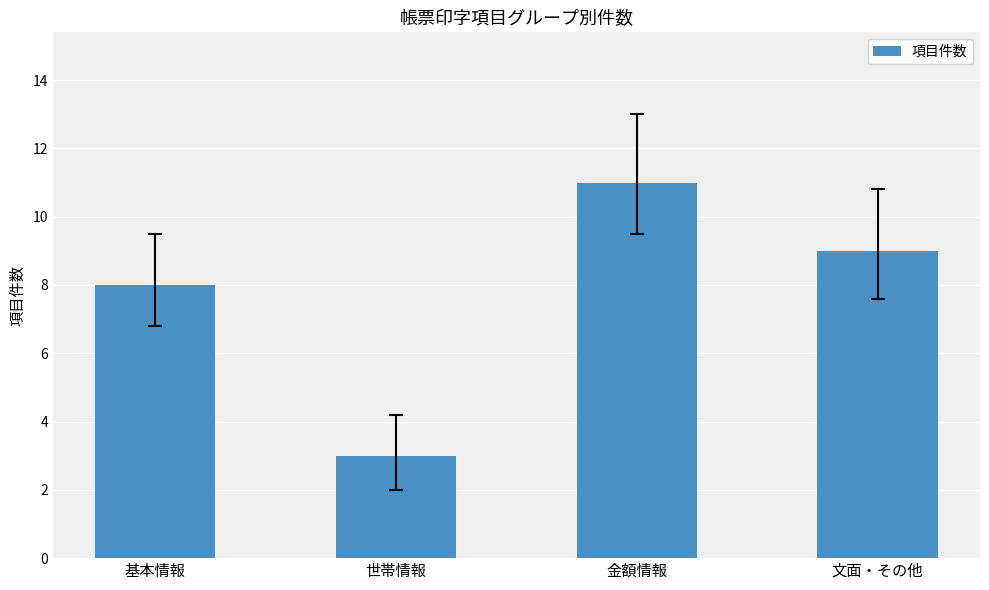

What is the average value?

8